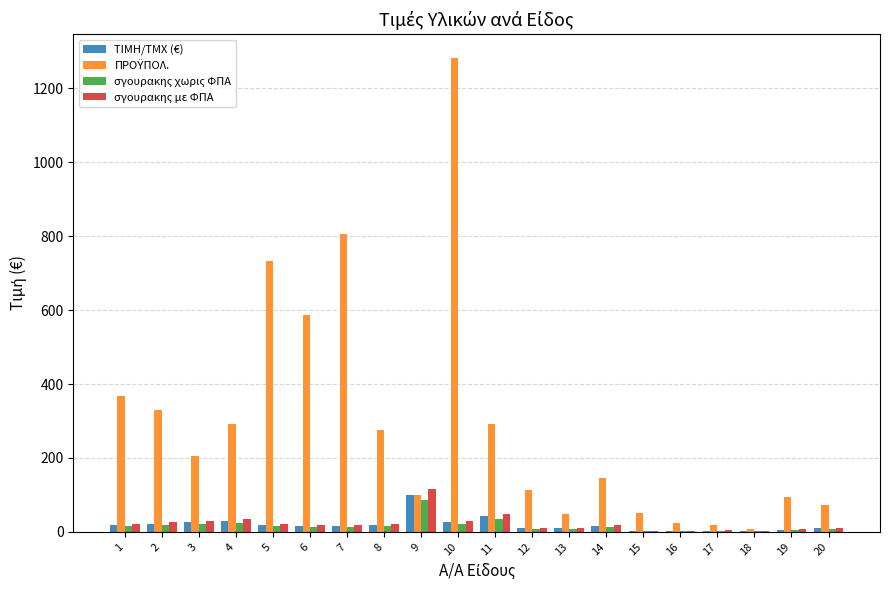

What is the average value of the σγουρακης με ΦΠΑ series?

22.7